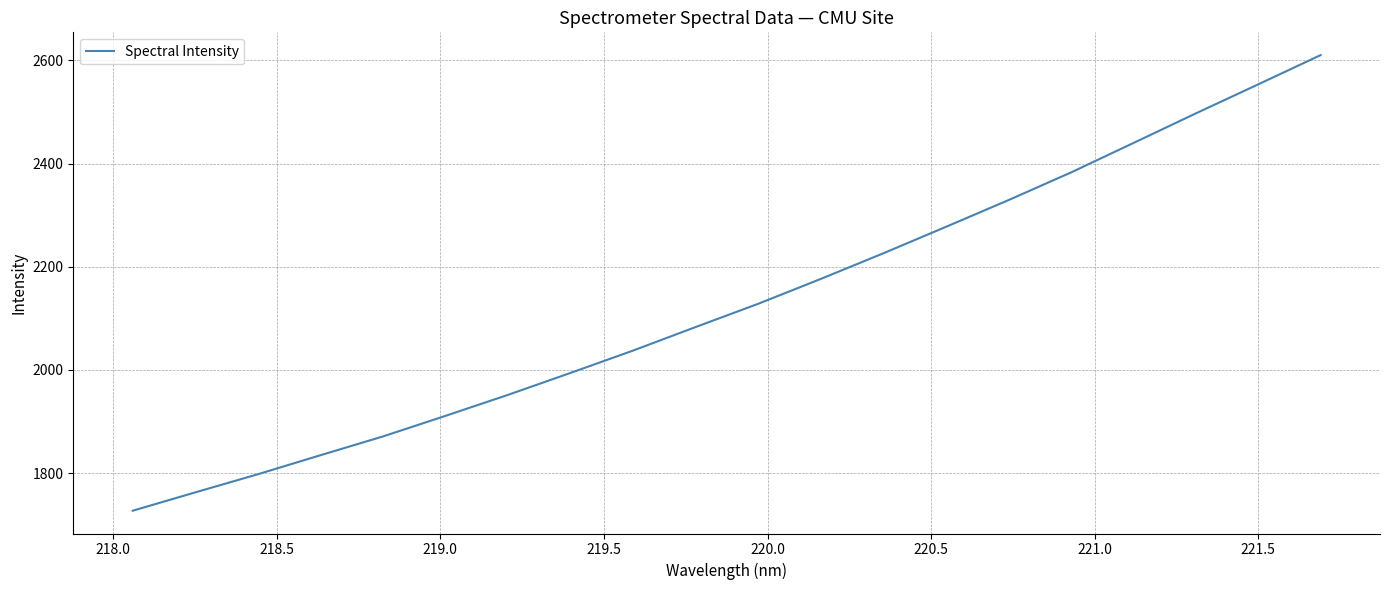

What is the maximum value shown in the chart?

2610.2